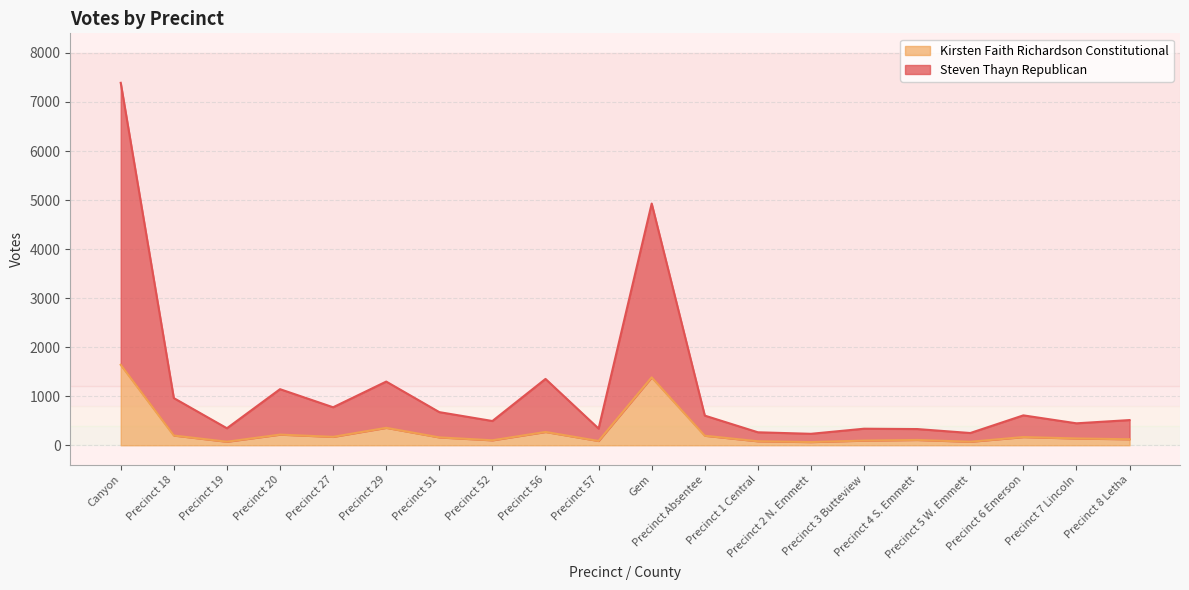

The Kirsten Faith Richardson Constitutional series shows 246 at Precinct 27. True or false?

False